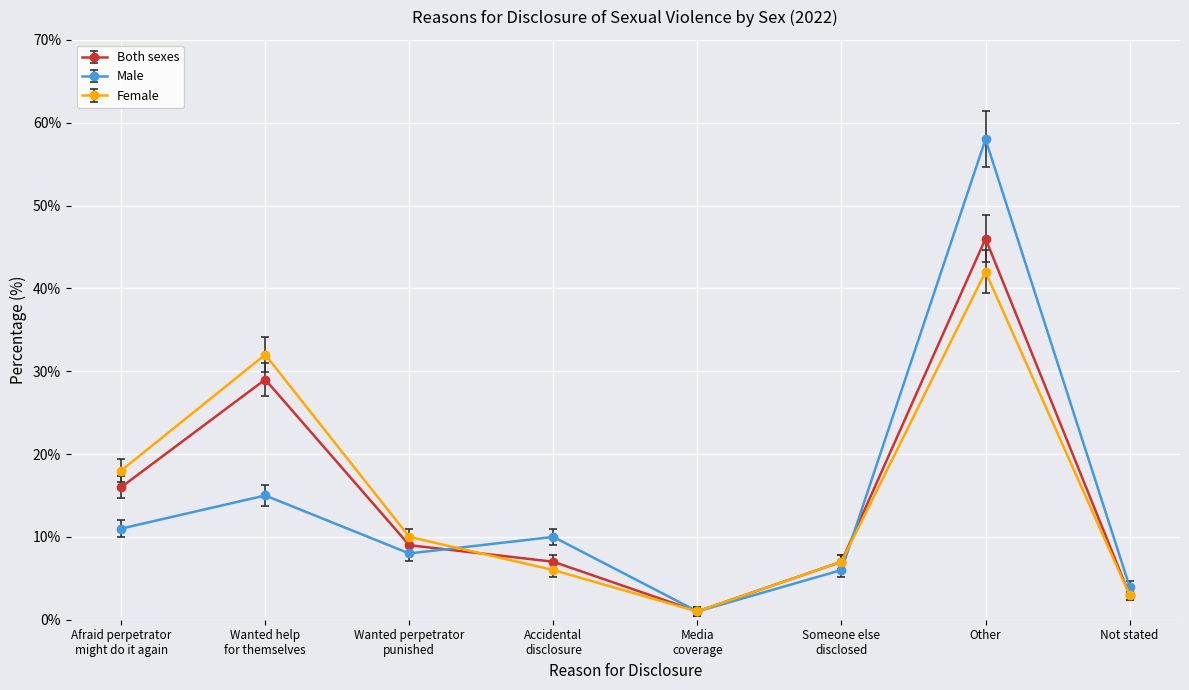

Between which two adjacent categories do Both sexes and Male first intersect?

Wanted perpetrator
punished and Accidental
disclosure